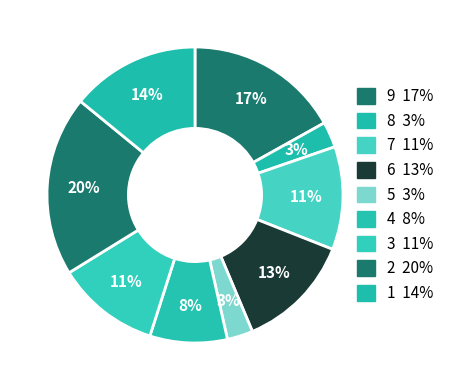

What is the smallest slice in the pie chart?

3